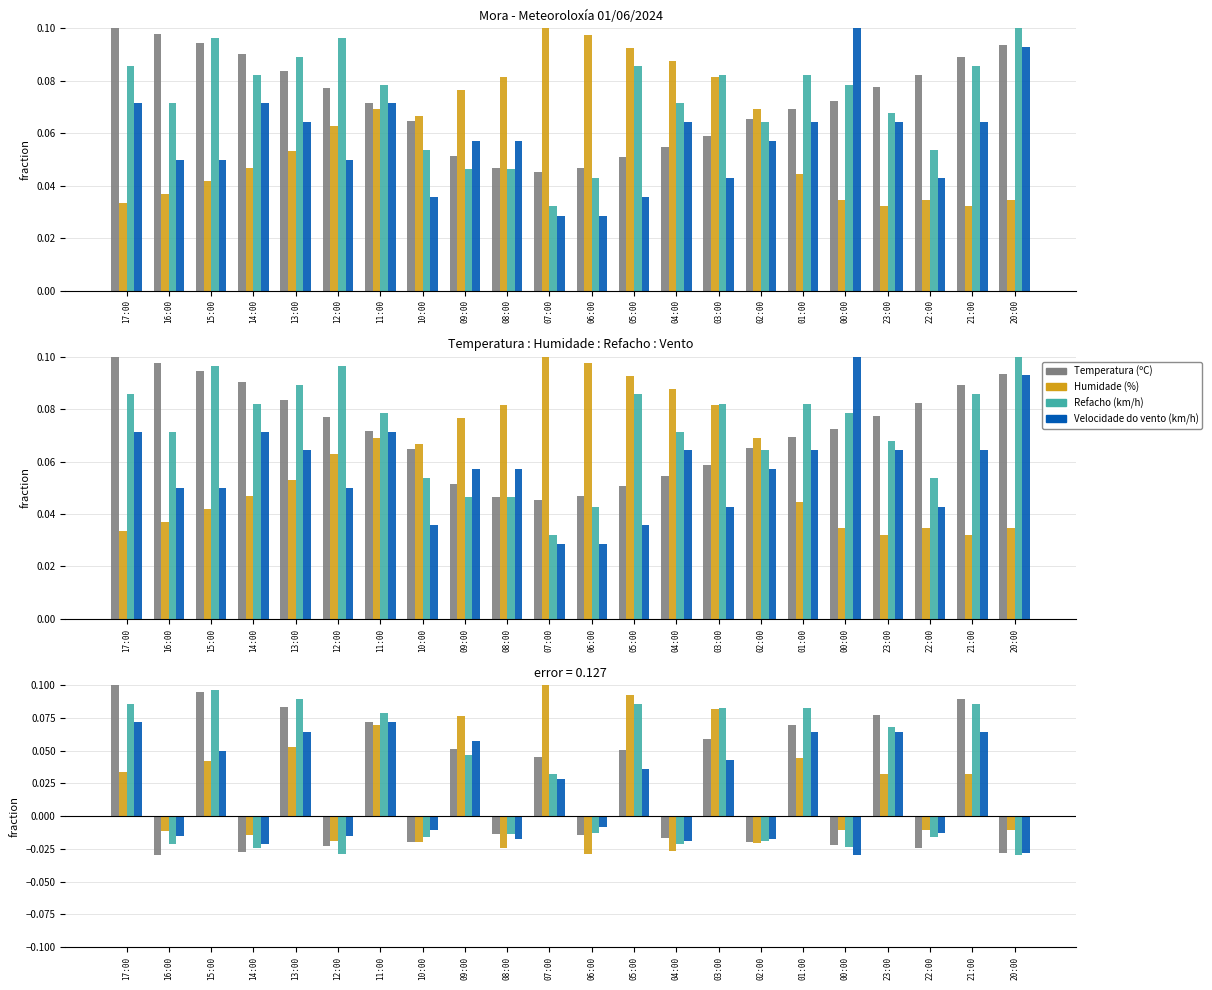

Which has a higher value, 11:00 or 07:00?

11:00